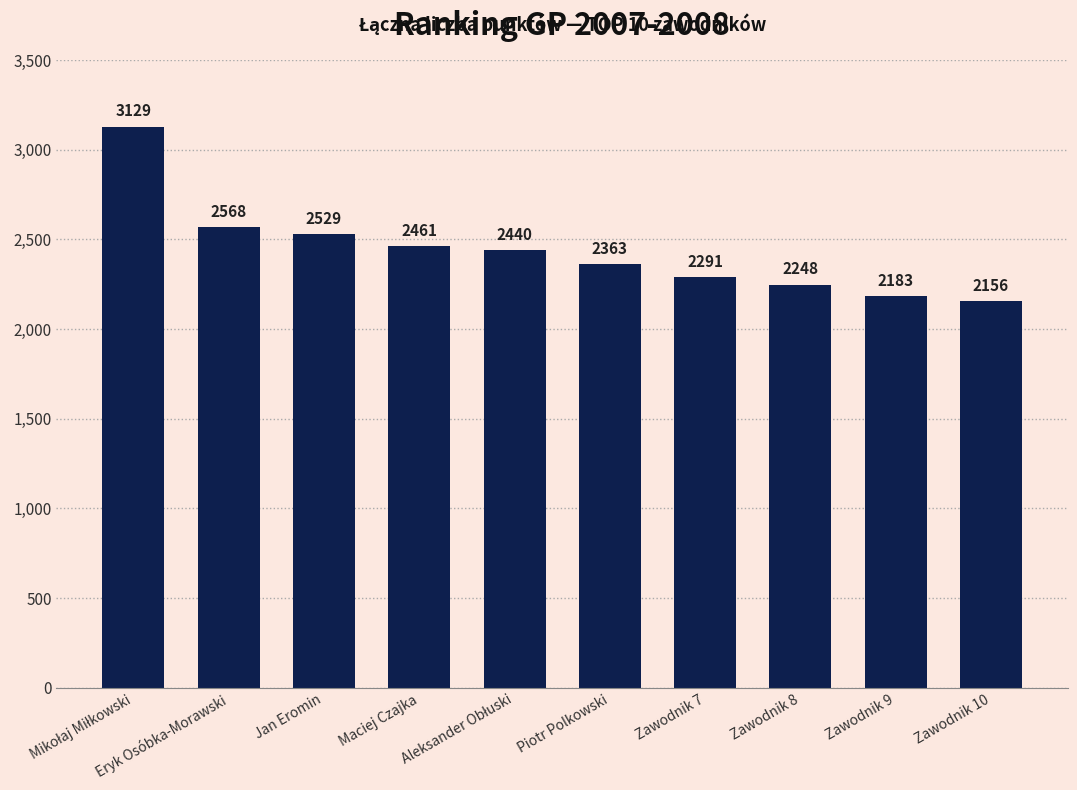

What is the sum of all values?

24368